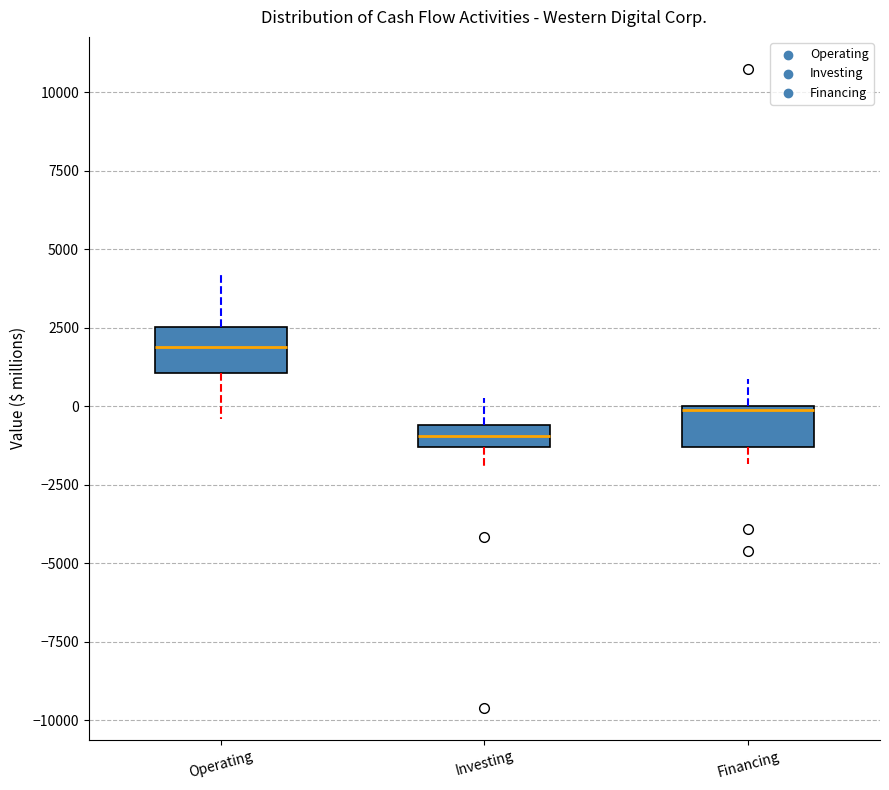

Which box has the lowest median line?

Investing